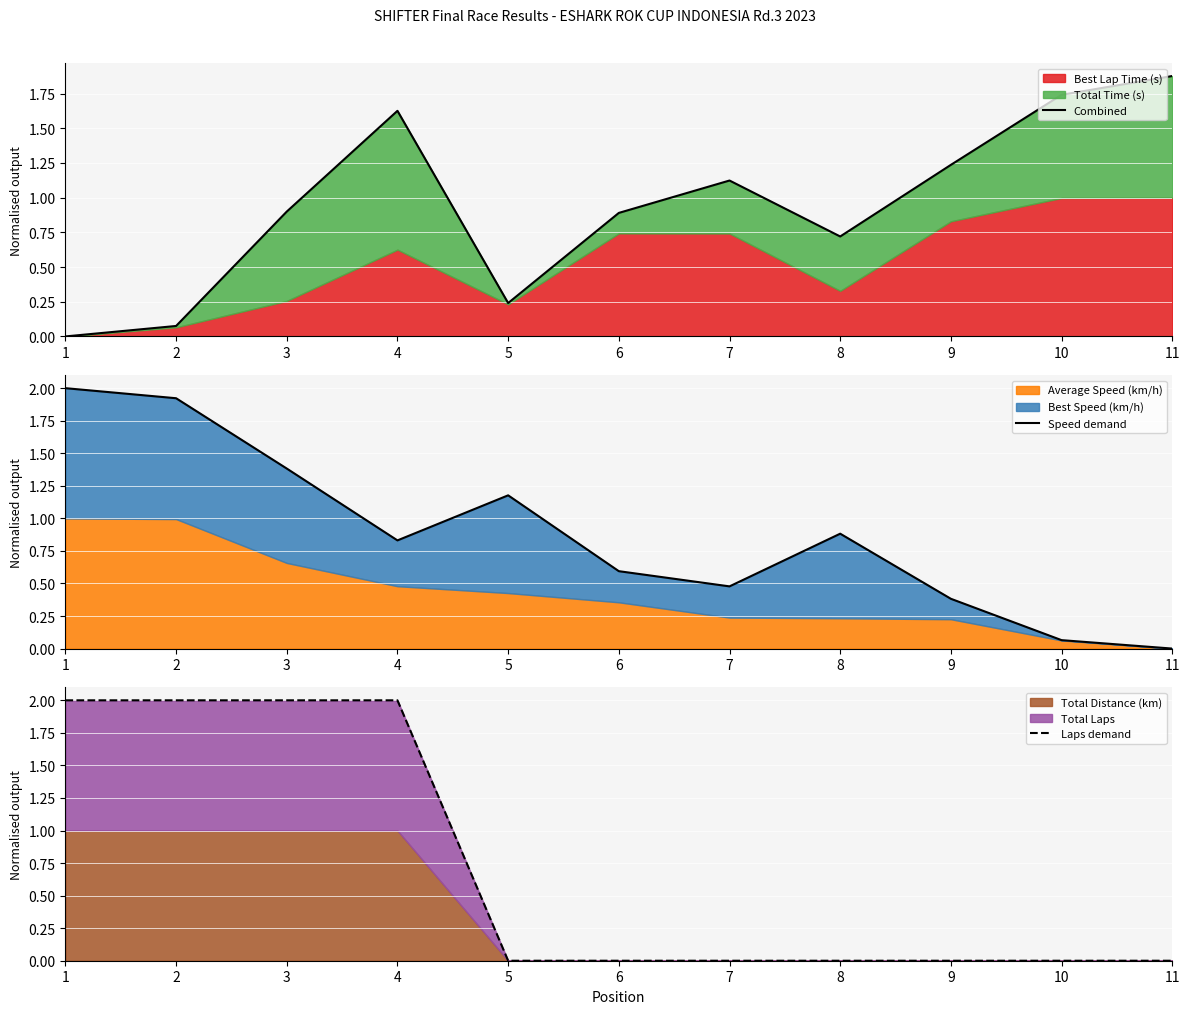

What is the spread (max minus min) of values at 6?

0.9